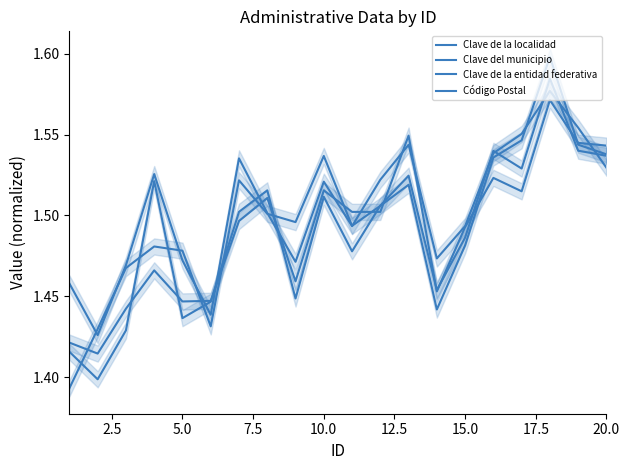

The value of Clave de la localidad at 10.0 is 1.5. True or false?

True